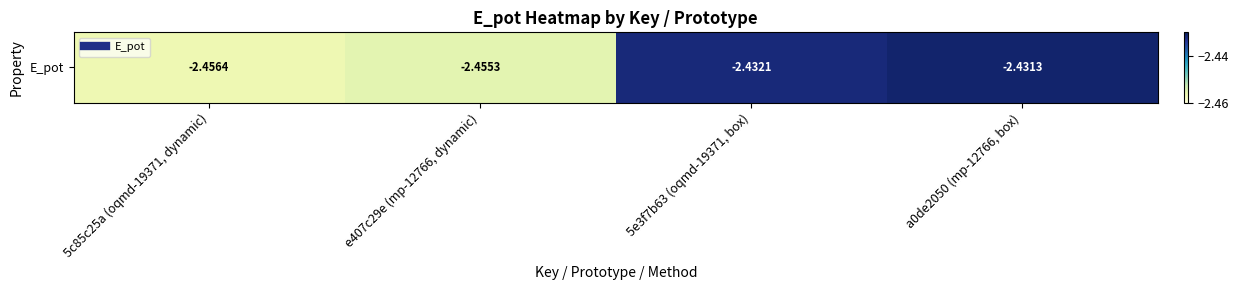

Reading left to right, transcribe all the data shown in this chart.

5c85c25a (oqmd-19371, dynamic)=-2.5	e407c29e (mp-12766, dynamic)=-2.5	5e3f7b63 (oqmd-19371, box)=-2.4	a0de2050 (mp-12766, box)=-2.4